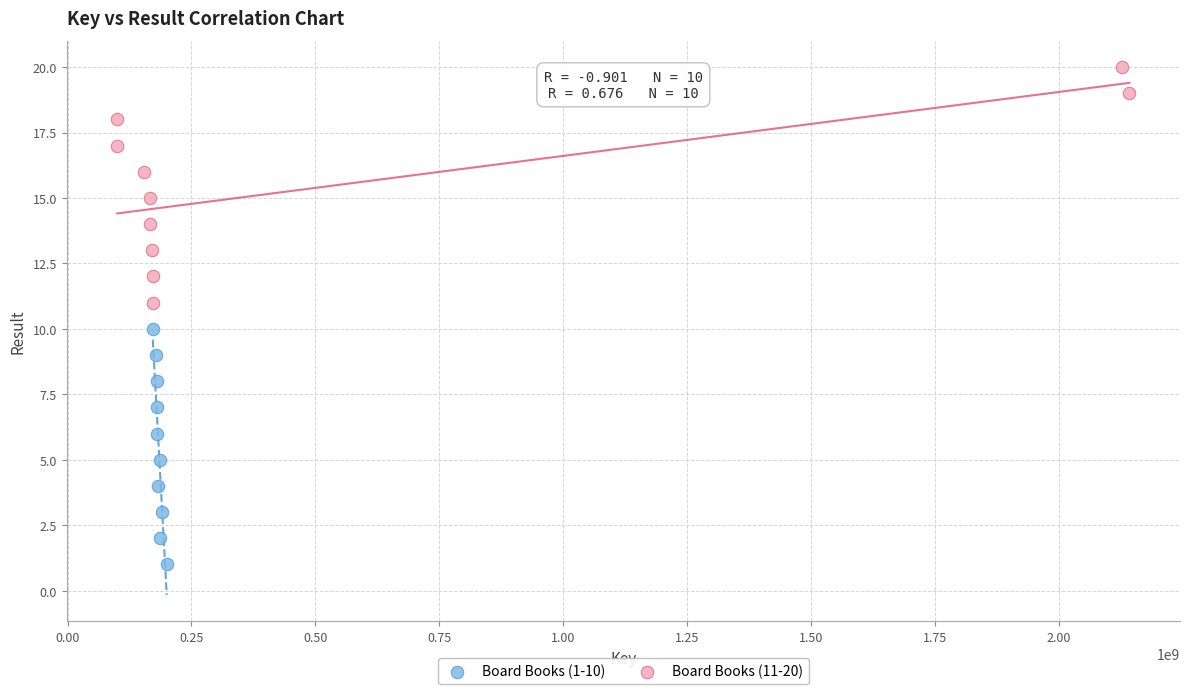

What are all the series names shown in the legend?

Board Books (1-10), Board Books (11-20)